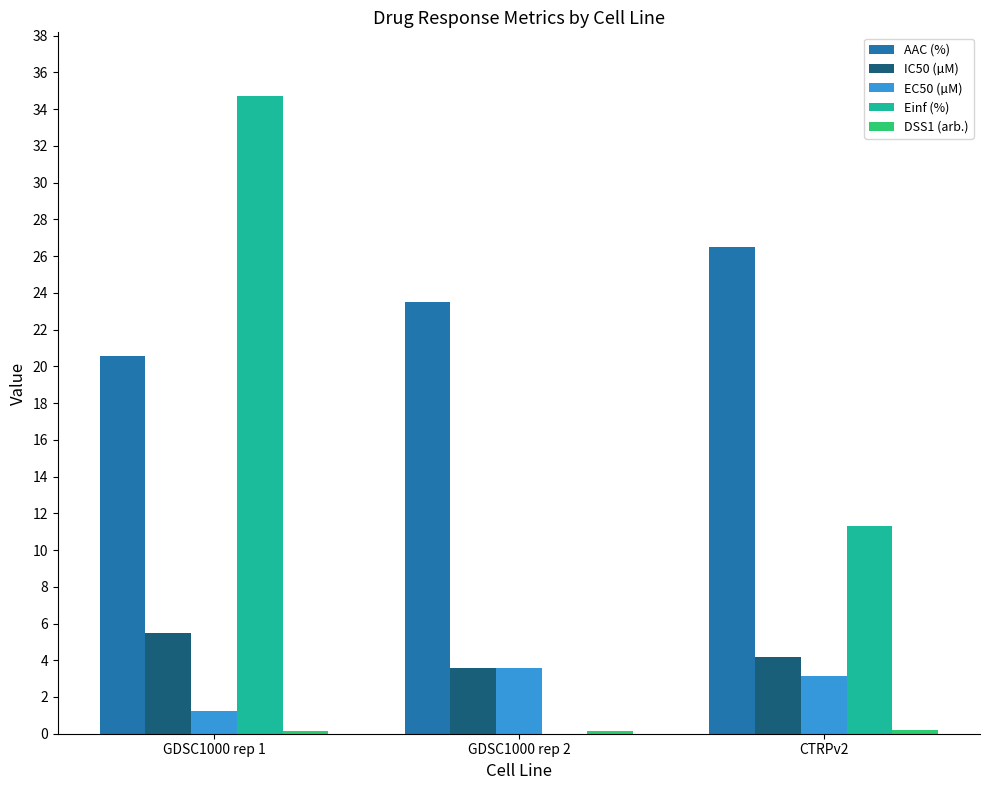

Which category has the highest value in the AAC (%) series?

CTRPv2